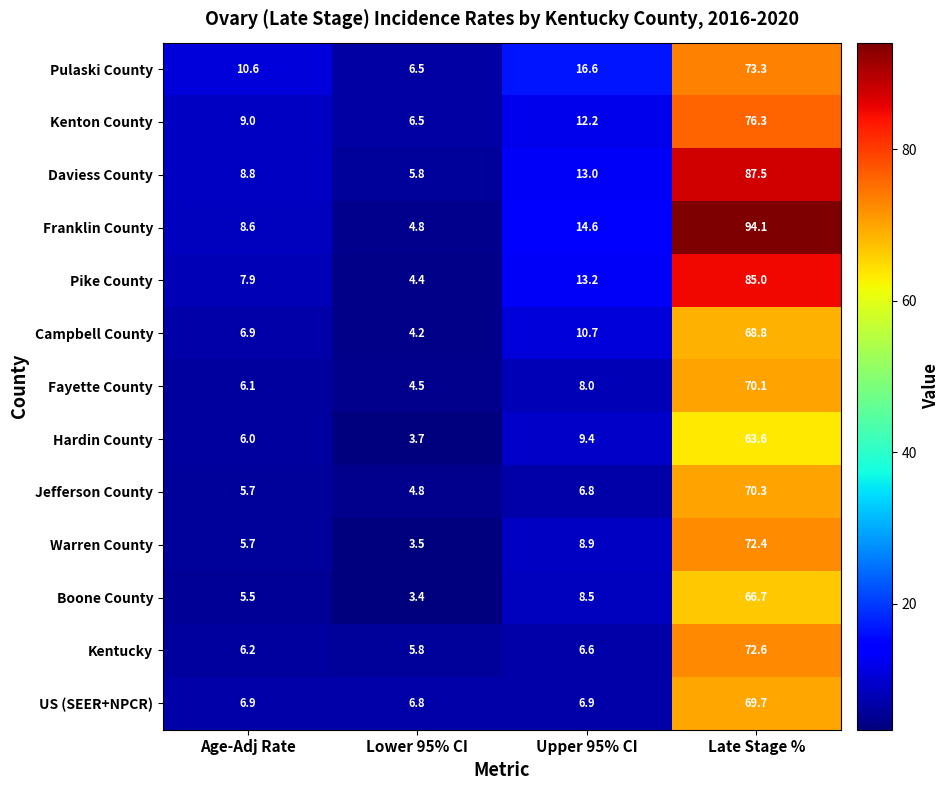

Which series has the largest range (max minus min)?

Franklin County